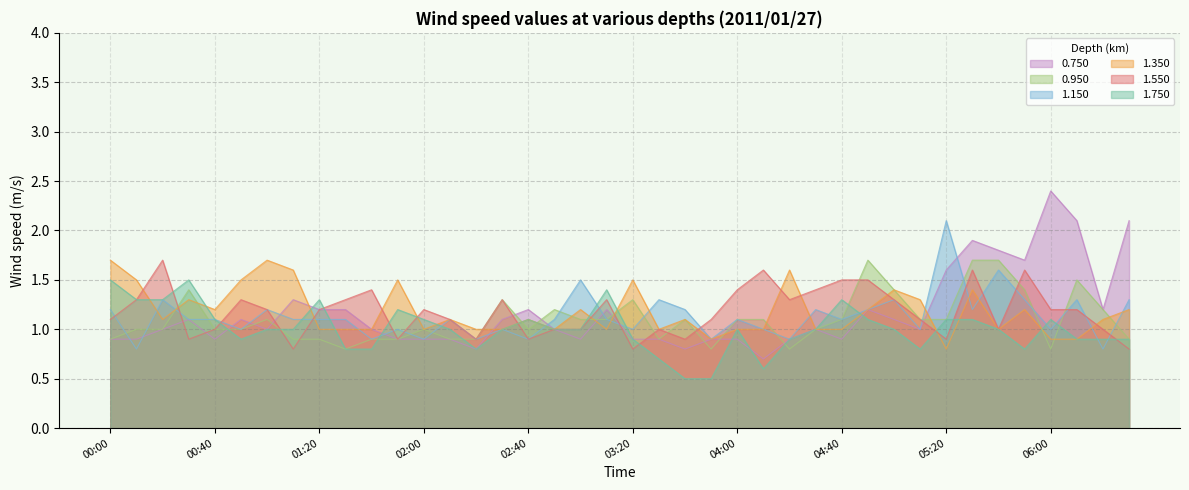

The value of 1.350 at 00:30 is 0.5. True or false?

False